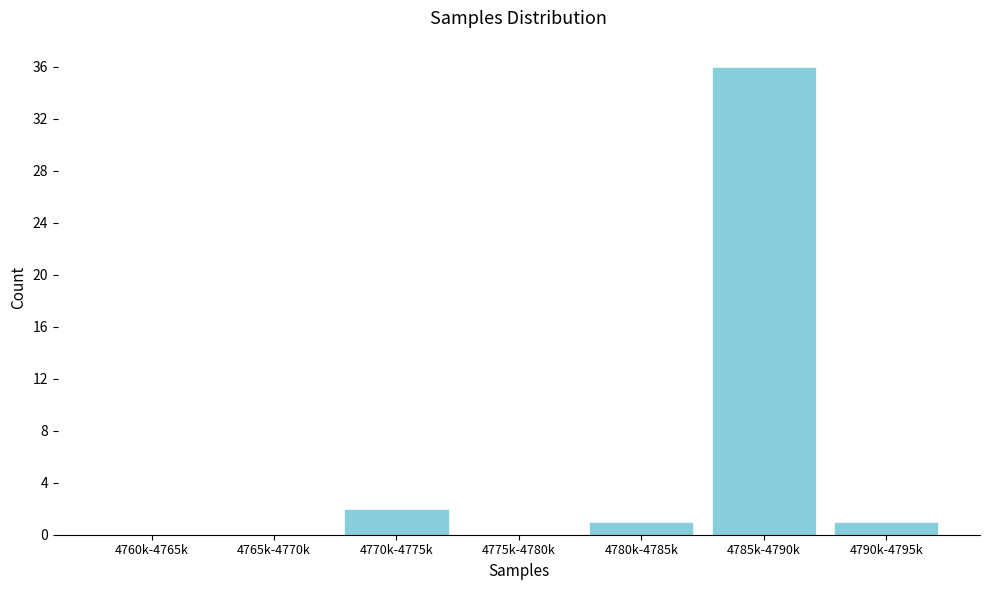

Reading left to right, transcribe all the data shown in this chart.

4760k-4765k=0	4765k-4770k=0	4770k-4775k=2	4775k-4780k=0	4780k-4785k=1	4785k-4790k=36	4790k-4795k=1